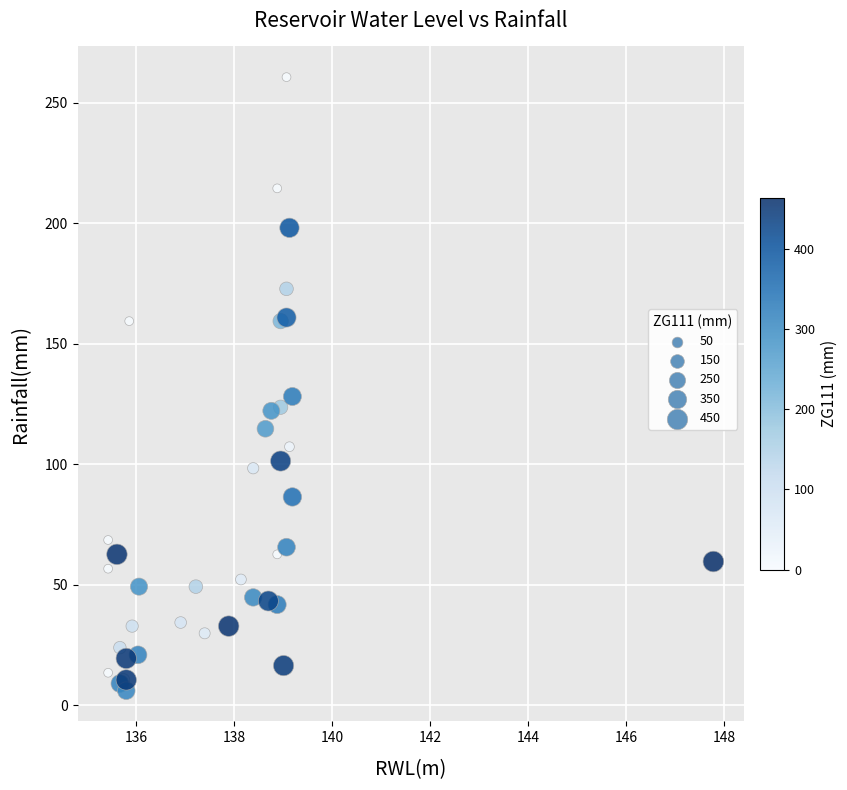

What Y value in the scatter plot is closest to 133?

128.0